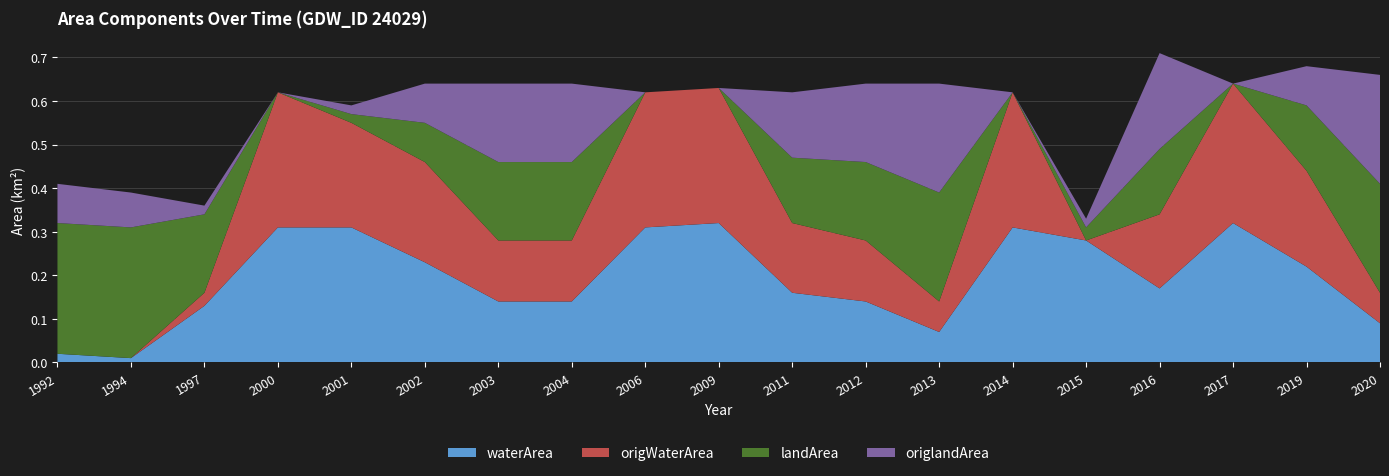

Reading left to right, what are all the values shown in this chart?

waterArea: 0.0	0.0	0.1	0.3	0.3	0.2	0.1	0.1	0.3	0.3	0.2	0.1	0.1	0.3	0.3	0.2	0.3	0.2	0.1
origWaterArea: 0.0	0.0	0.0	0.3	0.2	0.2	0.1	0.1	0.3	0.3	0.2	0.1	0.1	0.3	0.0	0.2	0.3	0.2	0.1
landArea: 0.3	0.3	0.2	0.0	0.0	0.1	0.2	0.2	0.0	0.0	0.1	0.2	0.2	0.0	0.0	0.1	0.0	0.1	0.2
origlandArea: 0.1	0.1	0.0	0.0	0.0	0.1	0.2	0.2	0.0	0.0	0.1	0.2	0.2	0.0	0.0	0.2	0.0	0.1	0.2